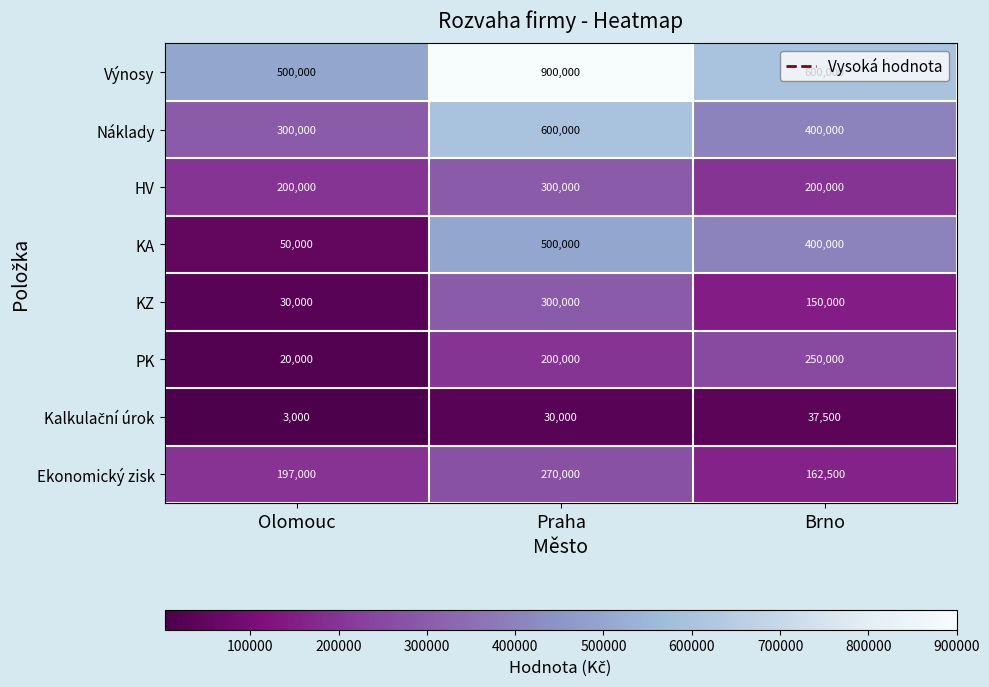

What is the minimum value shown in the chart?

3000